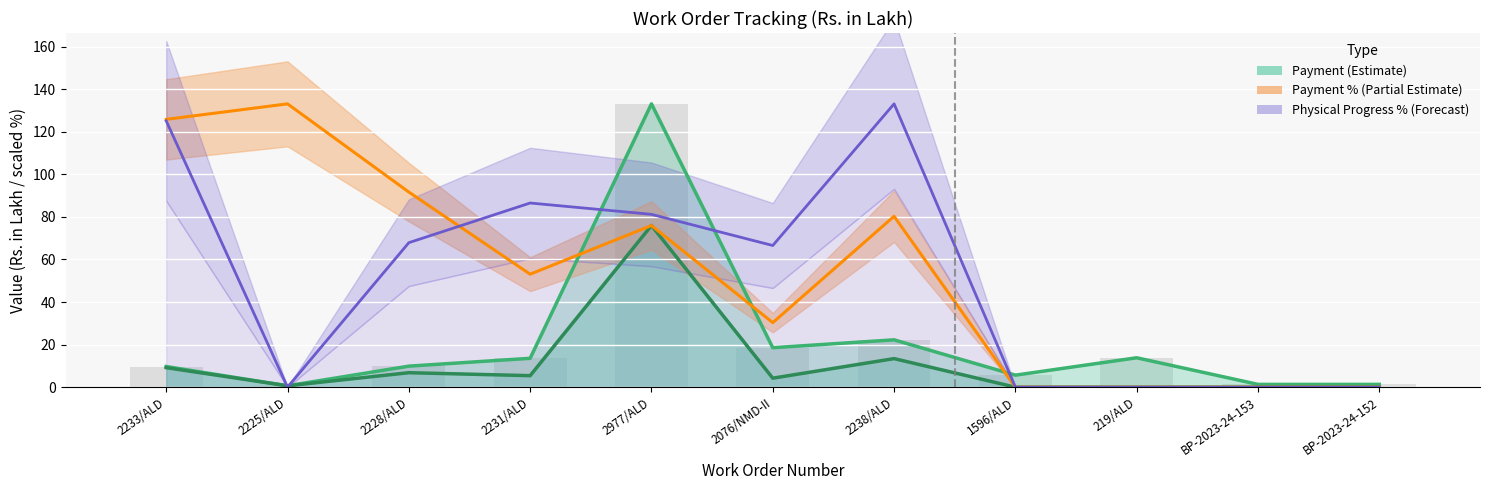

What is the sum of the Payment % (Partial Estimate) values at 2228/ALD and 2225/ALD?

224.8